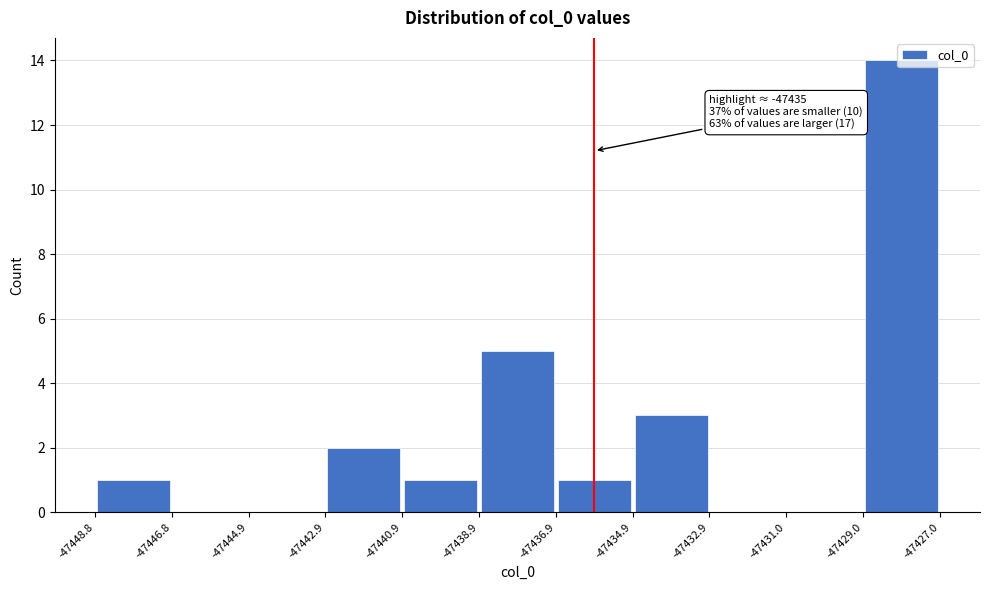

Which range on the x-axis has the tallest bar?

-47429.0 to -47427.0